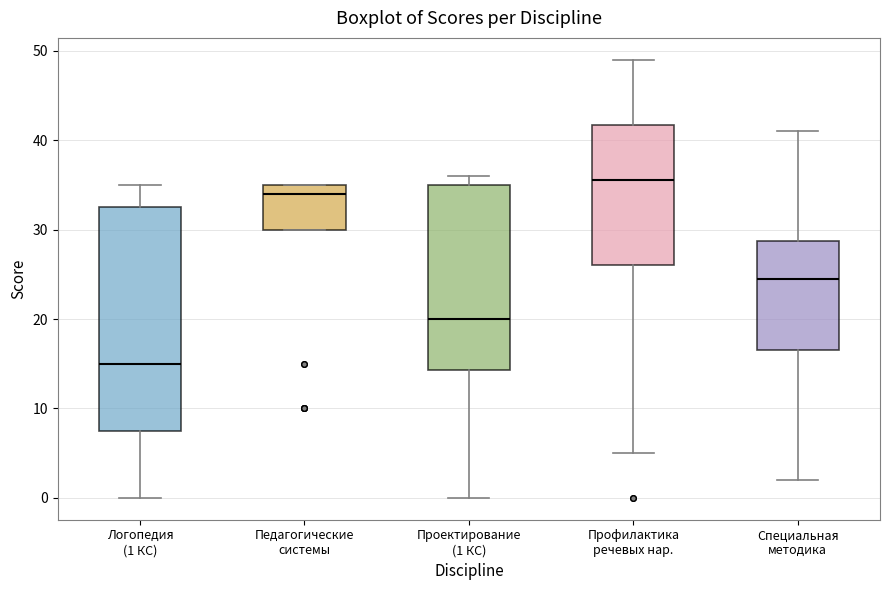

Which box is the tallest, from its lower edge to its upper edge?

Логопедия (1 КС)